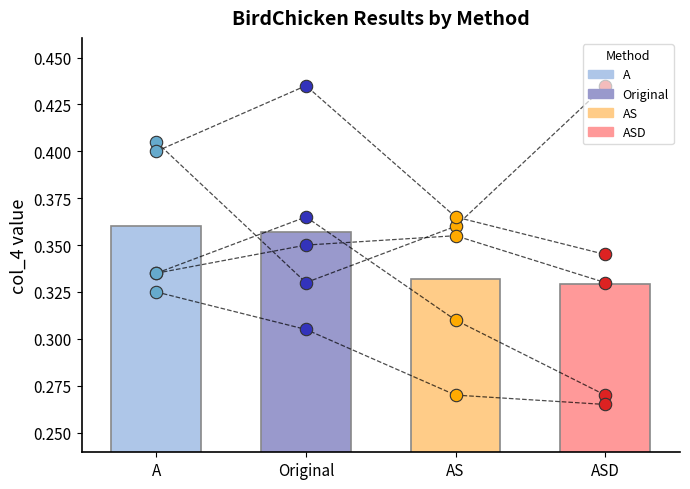

Which series reaches the minimum Y coordinate?

ASD